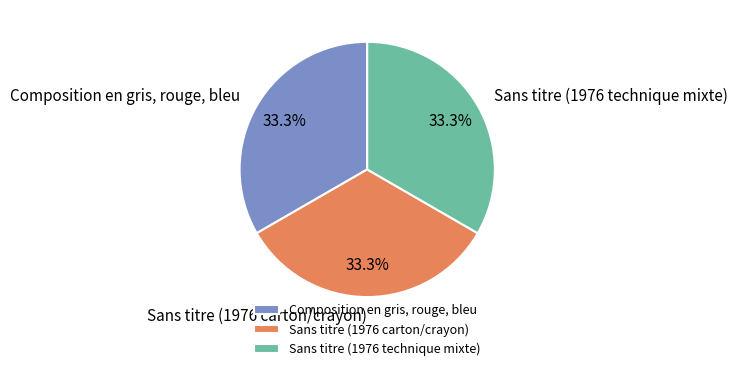

To the nearest percent, what portion does Composition en gris, rouge, bleu represent?

33%